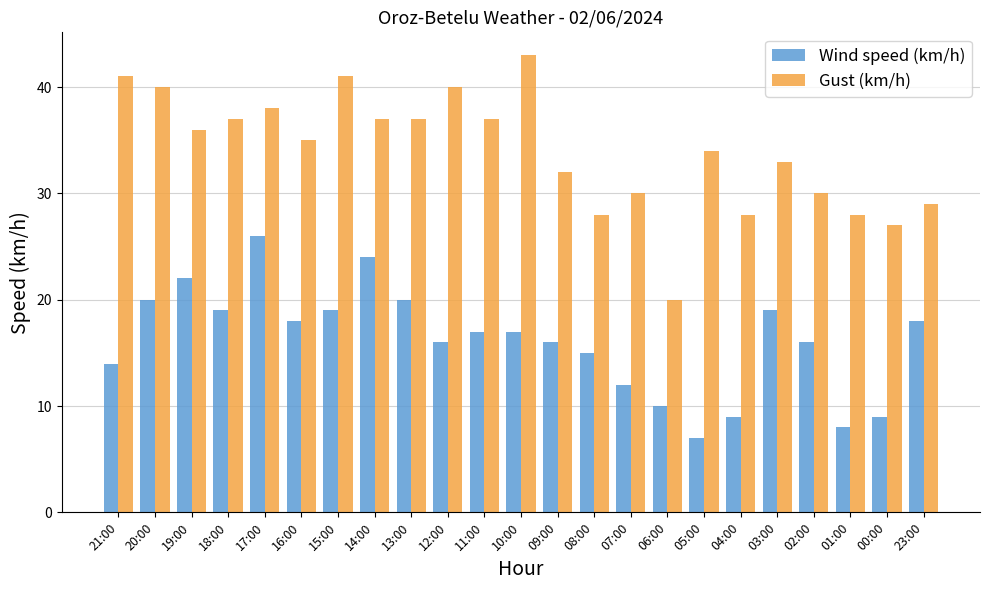

At how many categories does at least one series exceed 12?

23